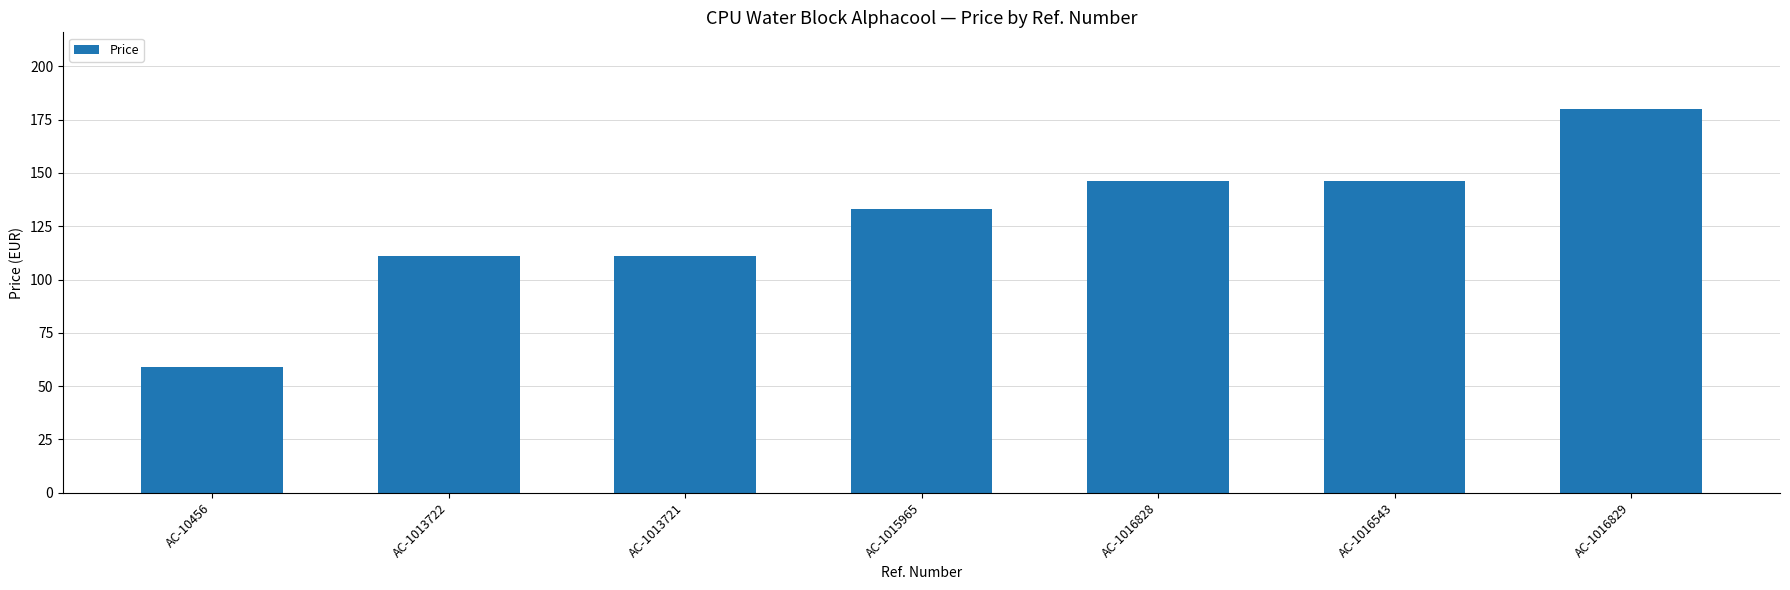

Between AC-1013722 and AC-1015965, which is larger?

AC-1015965